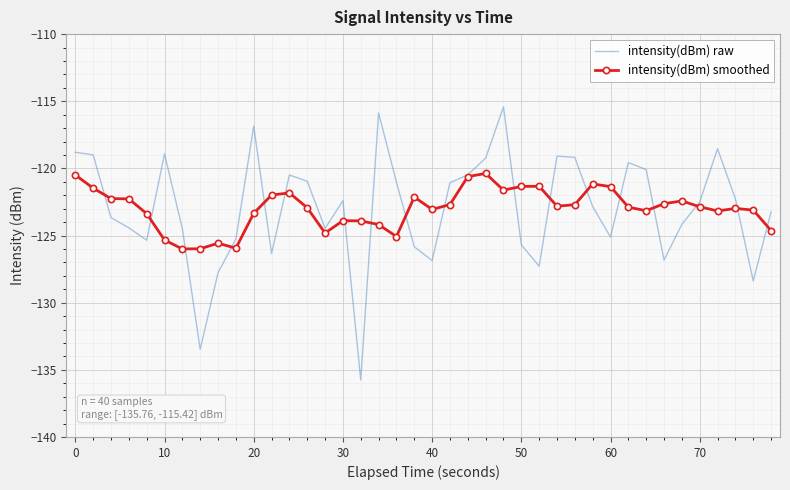

What is the maximum value for intensity(dBm) smoothed?

-120.4